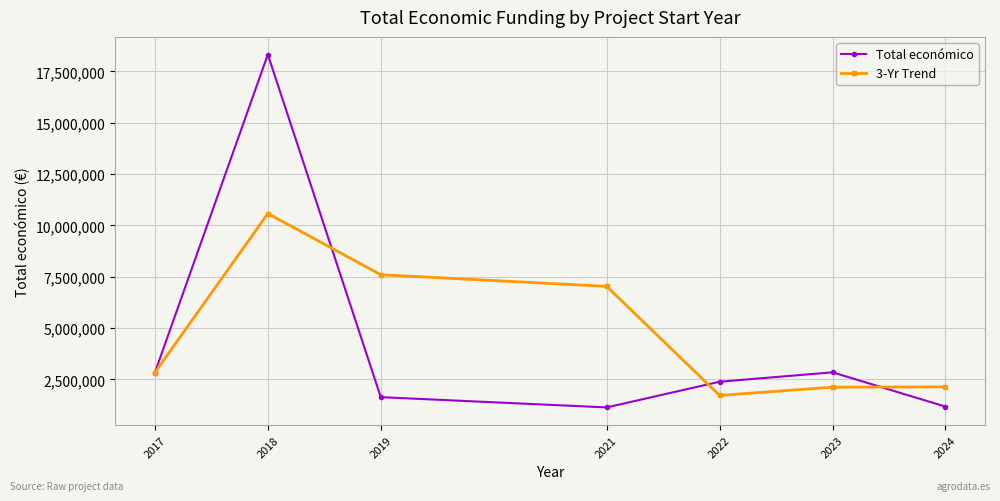

True or false: 3-Yr Trend has more than 2 points higher than both neighbors.

False